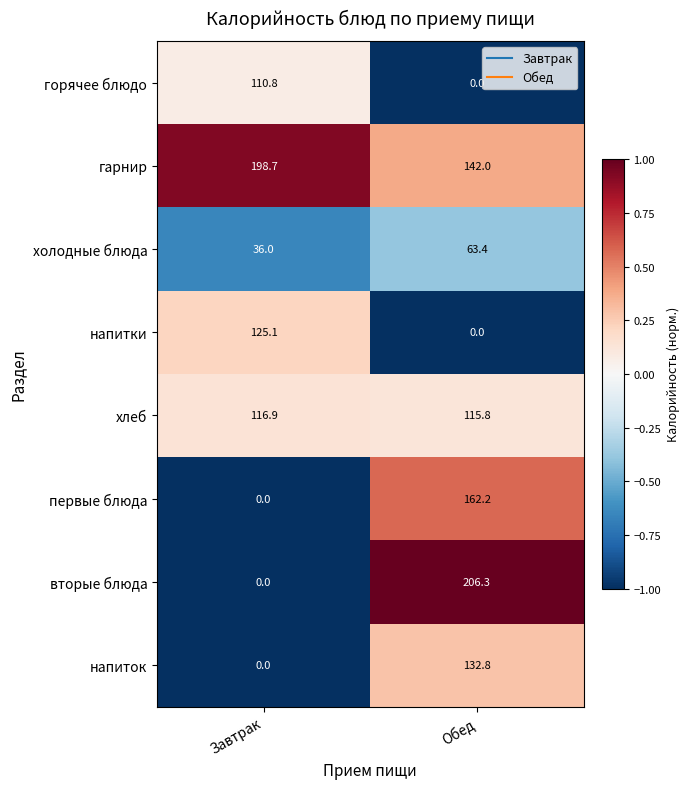

What is the sum of the холодные блюда values at Обед and Завтрак?

99.4